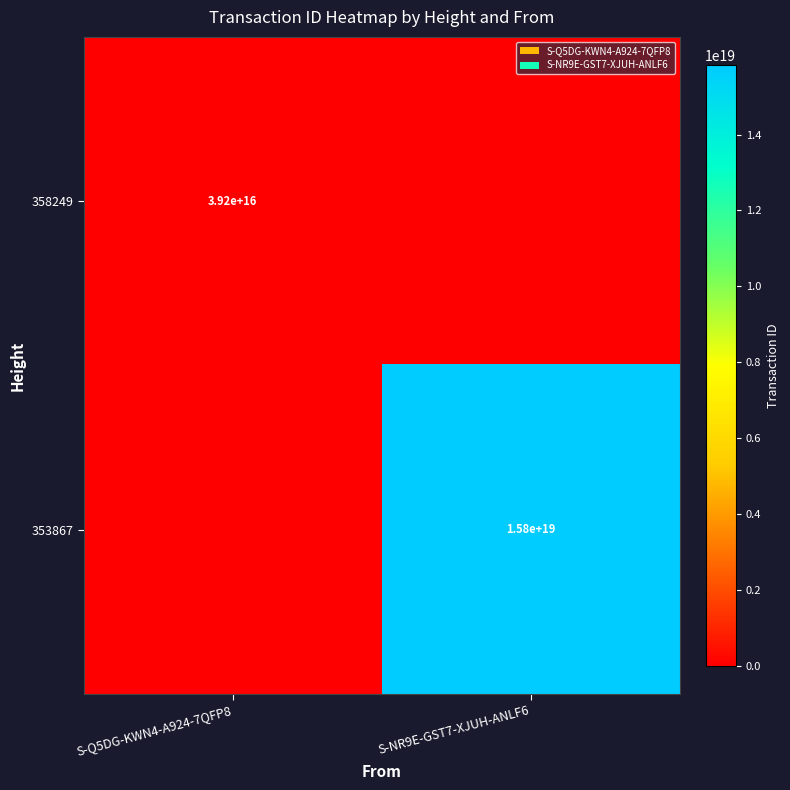

Is it true that 358249 equals 39200000000000000 at S-Q5DG-KWN4-A924-7QFP8?

True